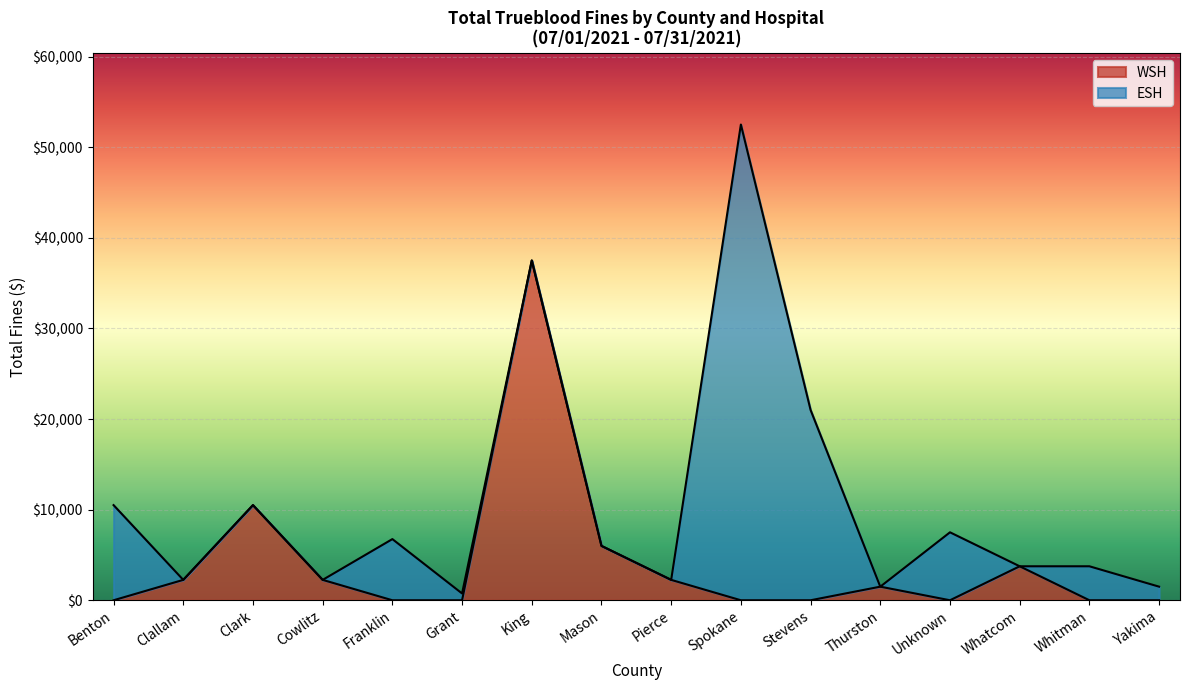

At which label does WSH reach its peak?

King